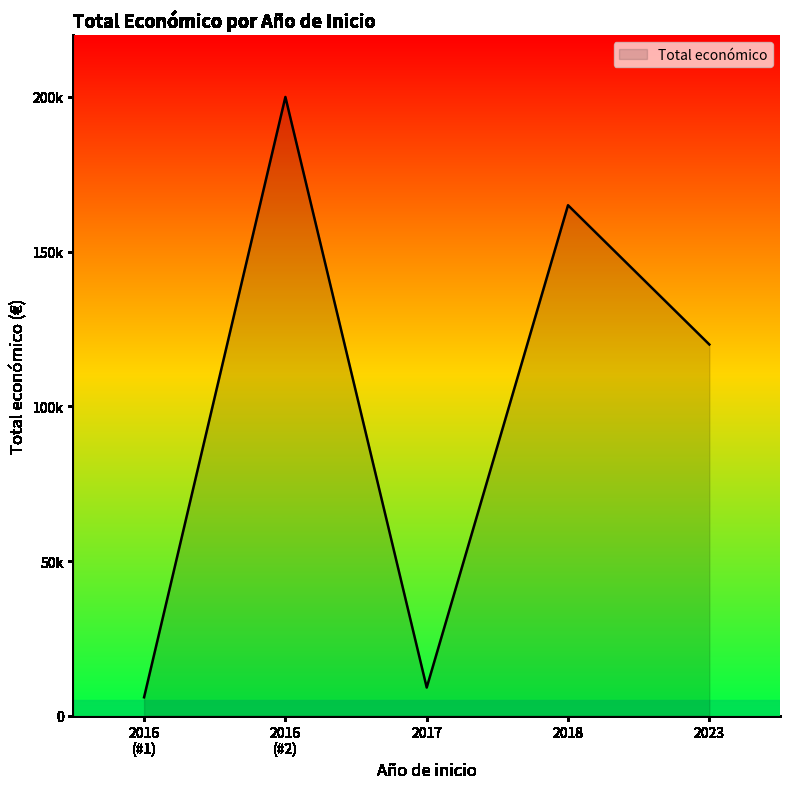

How many data points are less than 120000?

2